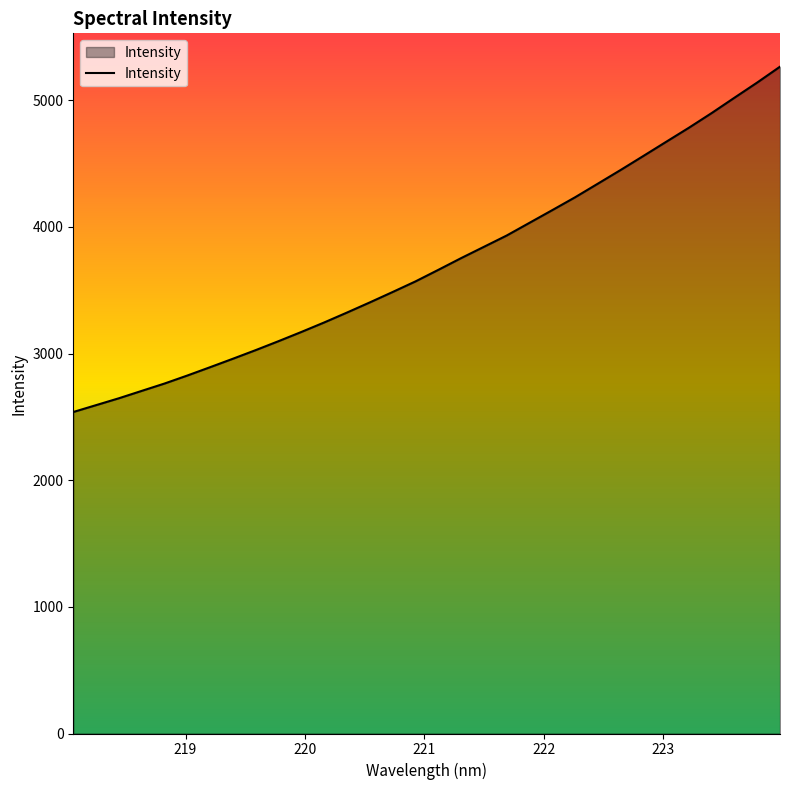

What is the minimum value shown in the chart?

2539.0